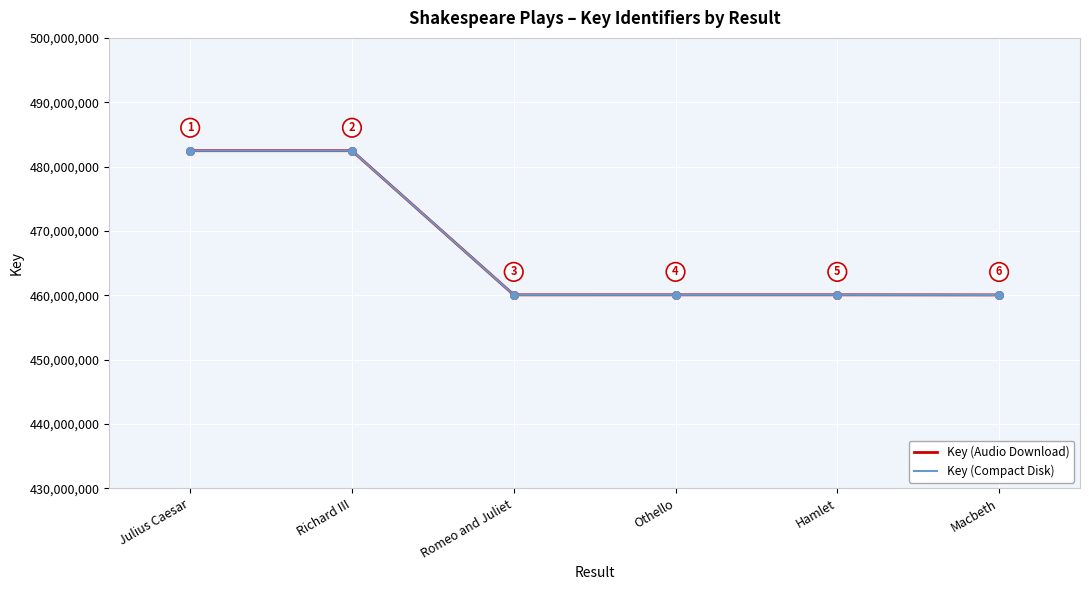

What are all the series names shown in the legend?

Key (Audio Download), Key (Compact Disk)